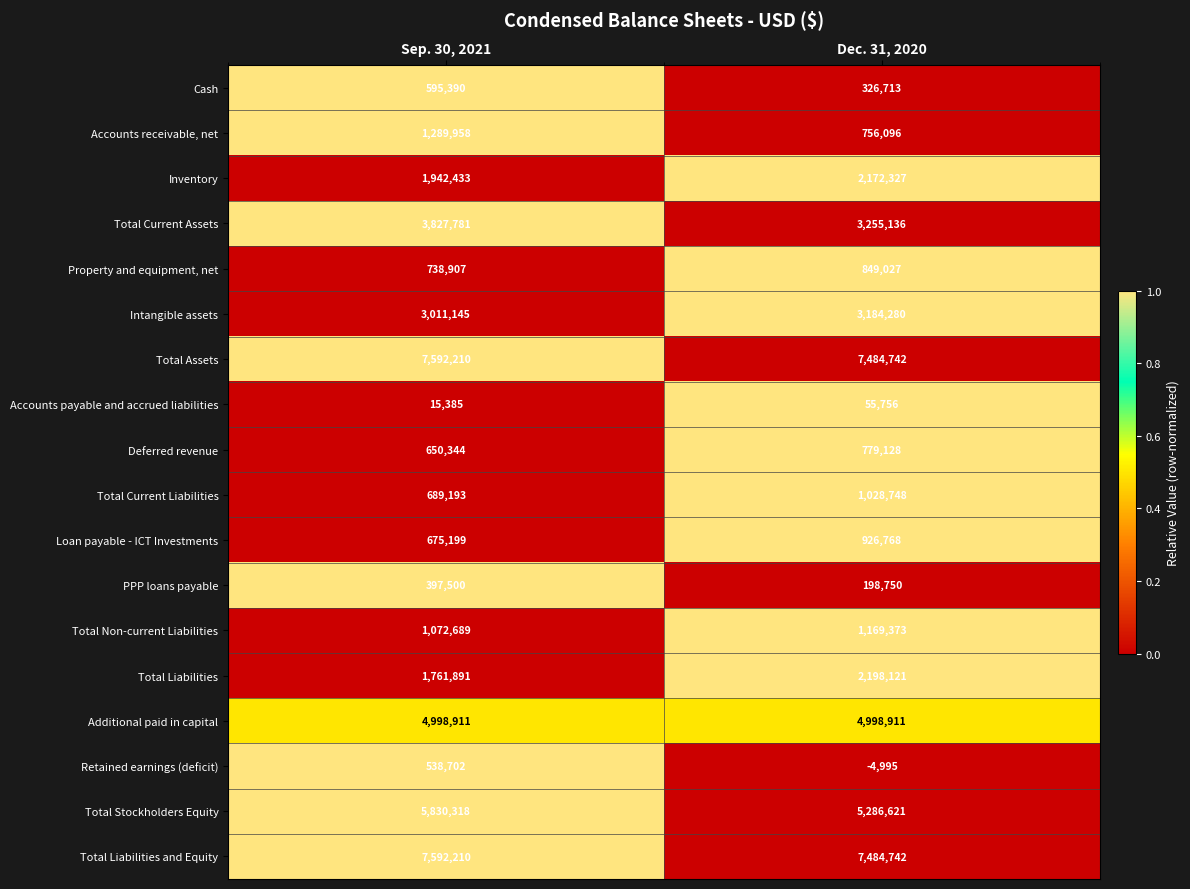

True or false: Loan payable - ICT Investments has a value of 1430811 at Dec. 31, 2020.

False